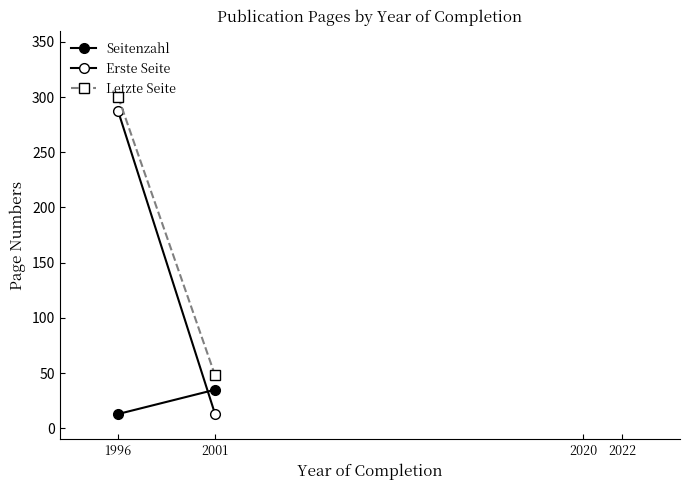

Which series has the largest range (max minus min)?

Erste Seite